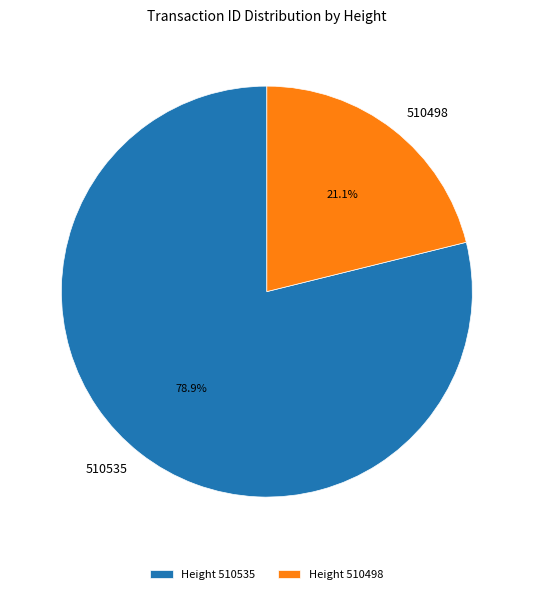

To the nearest percent, what is the combined percentage of 510535 and 510498?

100%